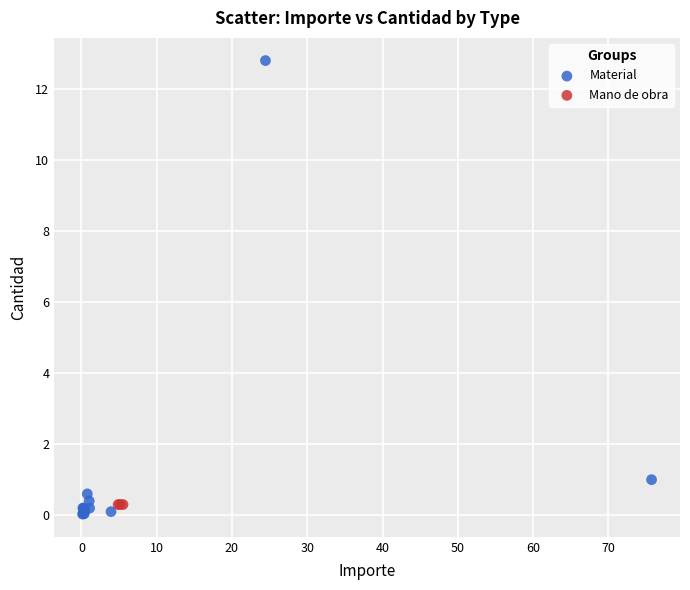

Which series reaches the maximum Y coordinate?

Material